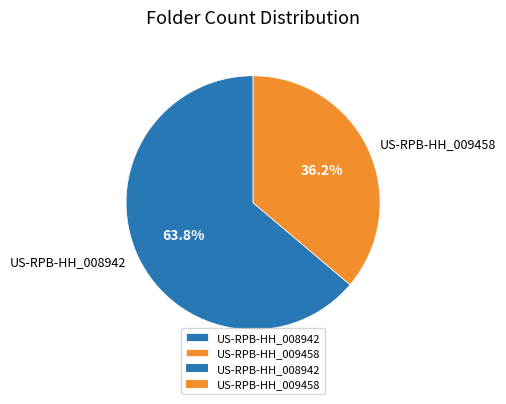

To the nearest percent, what is the average slice percentage?

50%